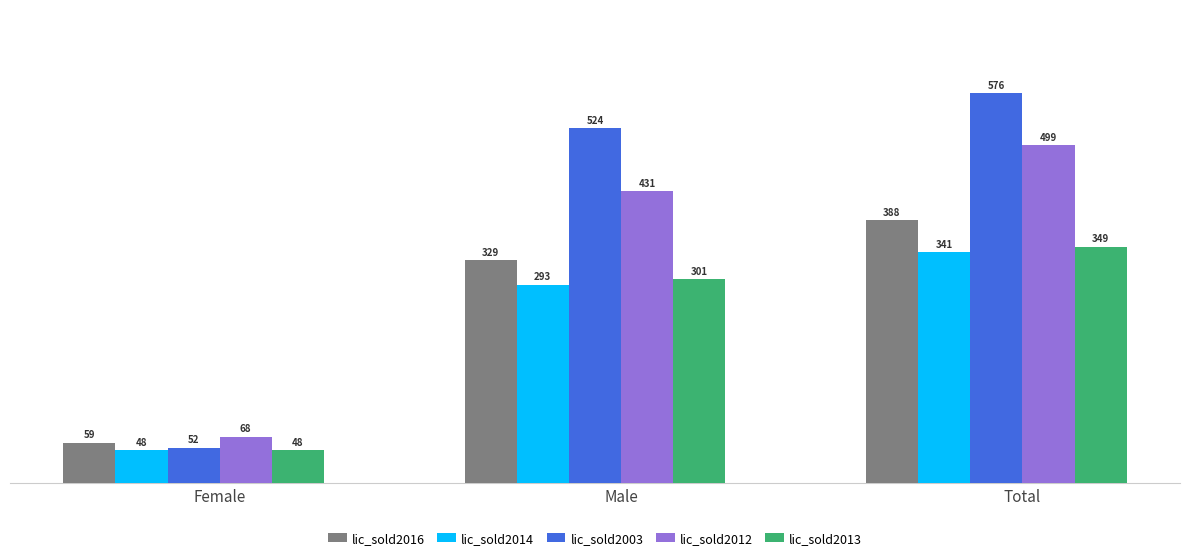

What is the label of the 3rd bar from the right?

Female